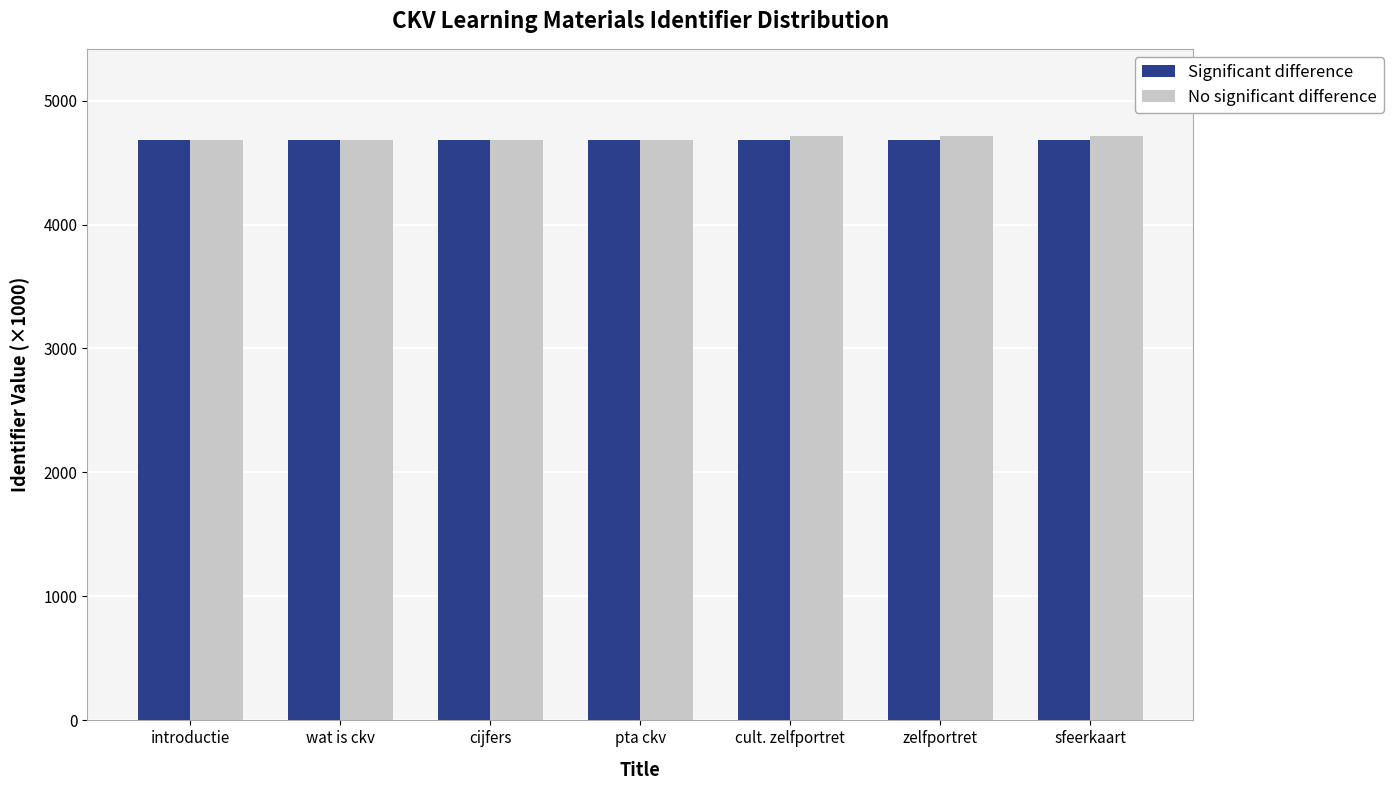

What is the label of the 1st bar from the right?

sfeerkaart